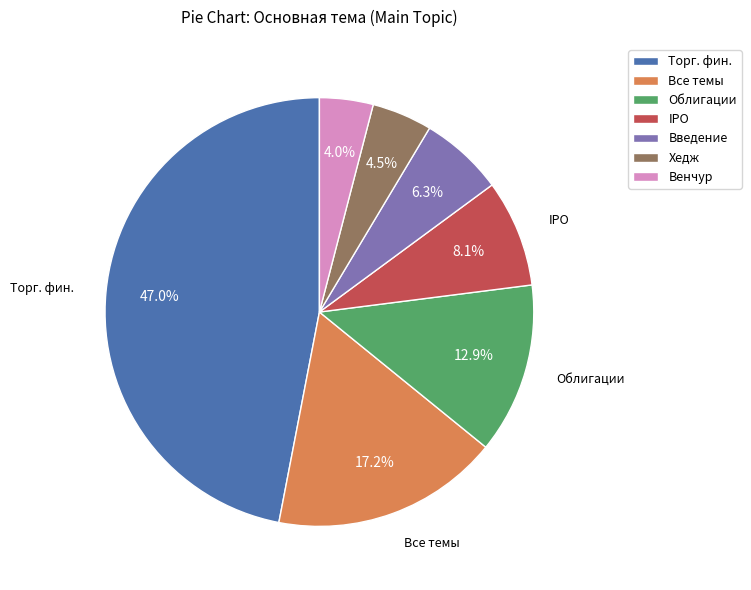

Rank the categories by value from lowest to highest.

Венчур, Хедж, Введение, IPO, Облигации, Все темы, Торг. фин.